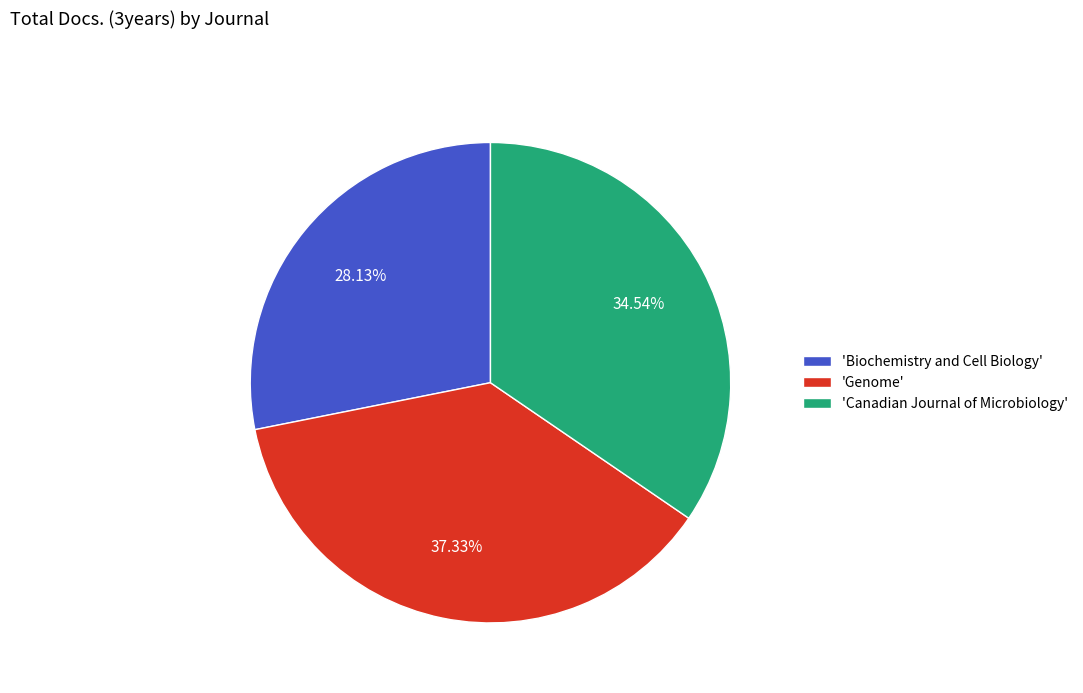

Combined, do 'Canadian Journal of Microbiology' and 'Genome' account for over 50%?

Yes